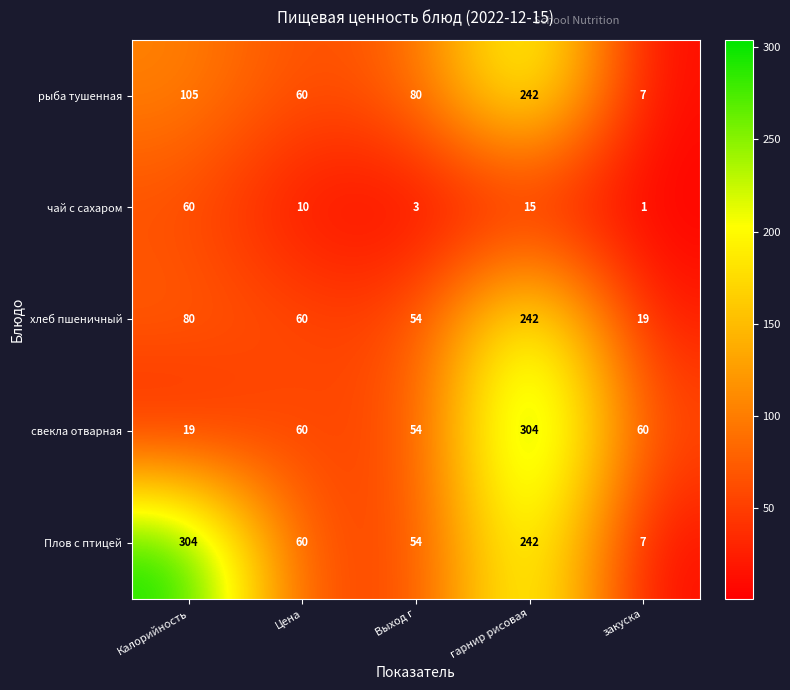

What is the lowest value of the хлеб пшеничный series?

19